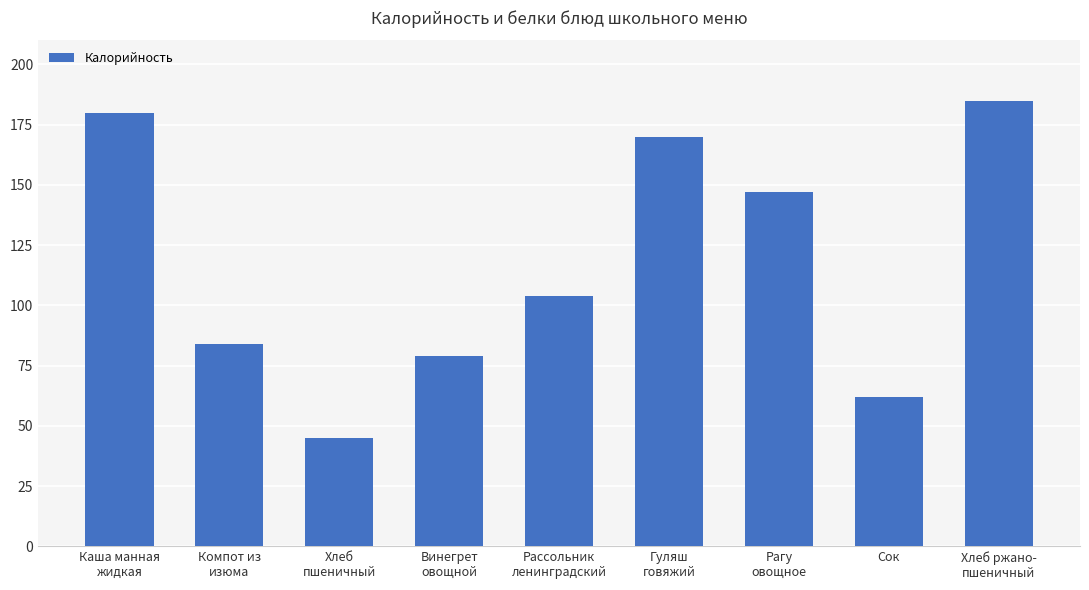

Reading left to right, extract all data points from this chart.

Каша манная
жидкая=180	Компот из
изюма=84	Хлеб
пшеничный=45	Винегрет
овощной=79	Рассольник
ленинградский=104	Гуляш
говяжий=170	Рагу
овощное=147	Сок=62	Хлеб ржано-
пшеничный=185